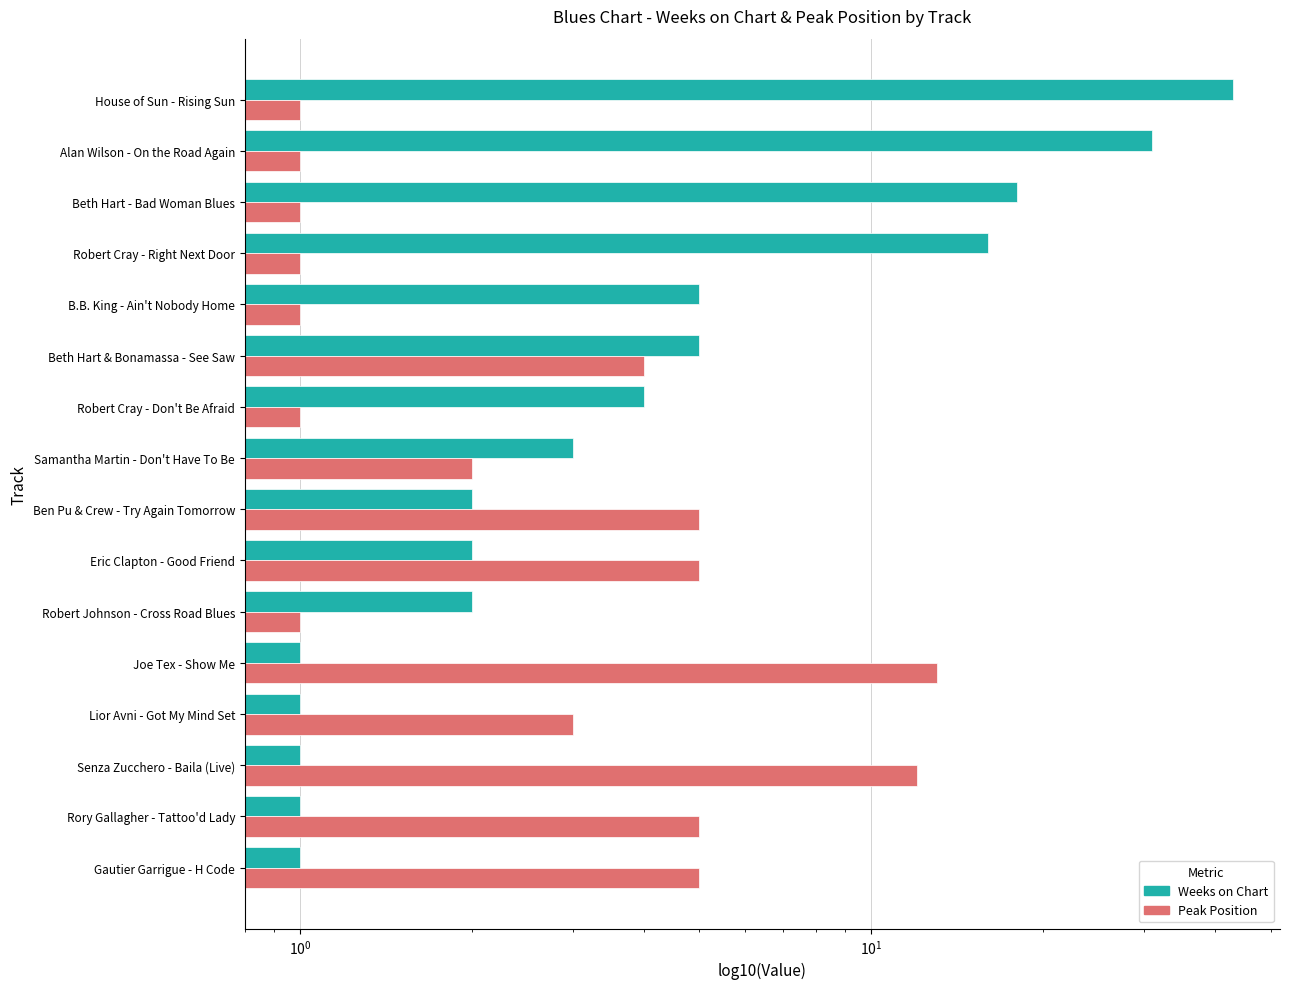

Rank the series by their maximum value, from highest to lowest.

Weeks on Chart, Peak Position